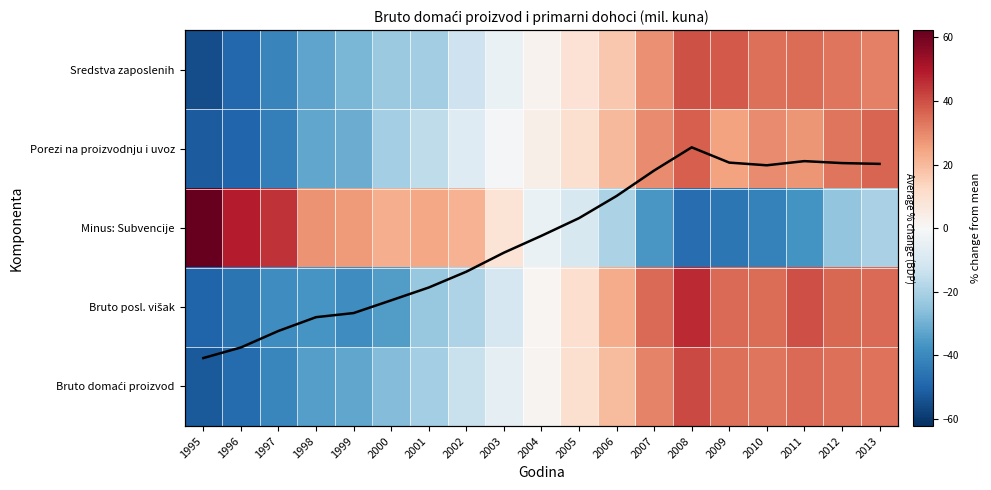

At which label is Sredstva zaposlenih closest to -7?

2003